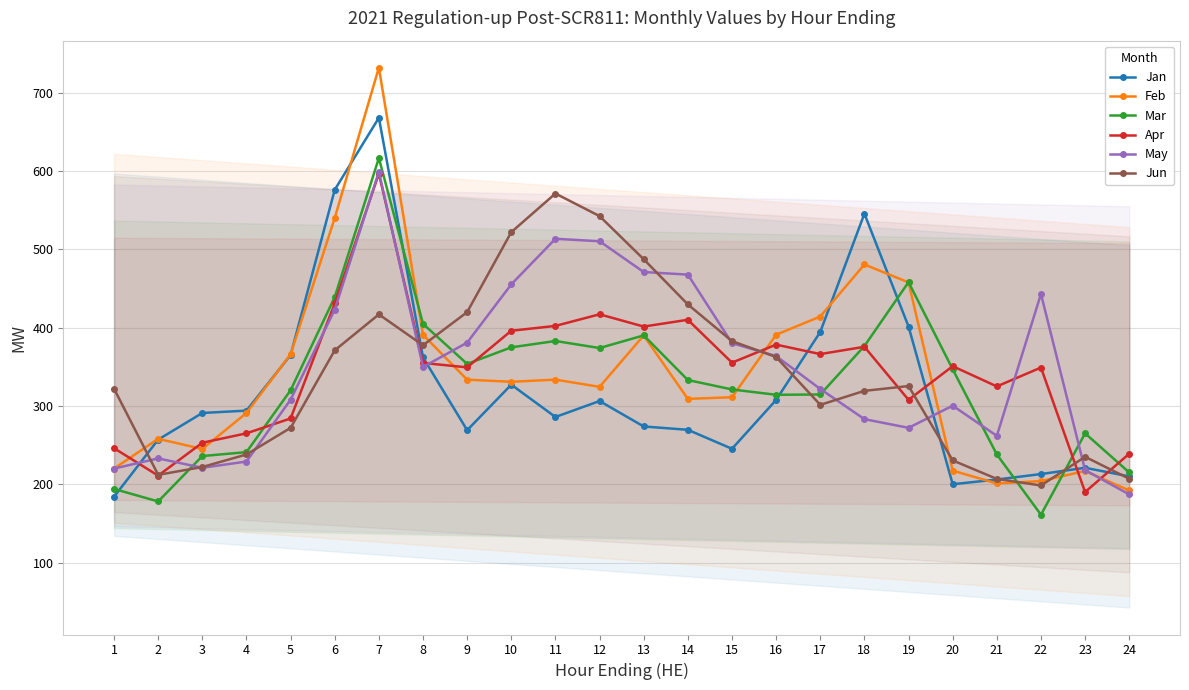

At which label is Apr closest to 393?

10